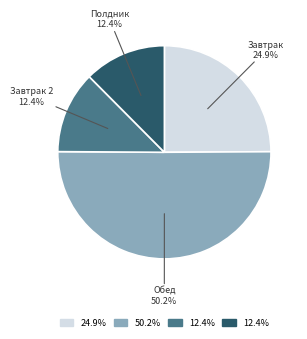

Count the number of slices in the pie.

4